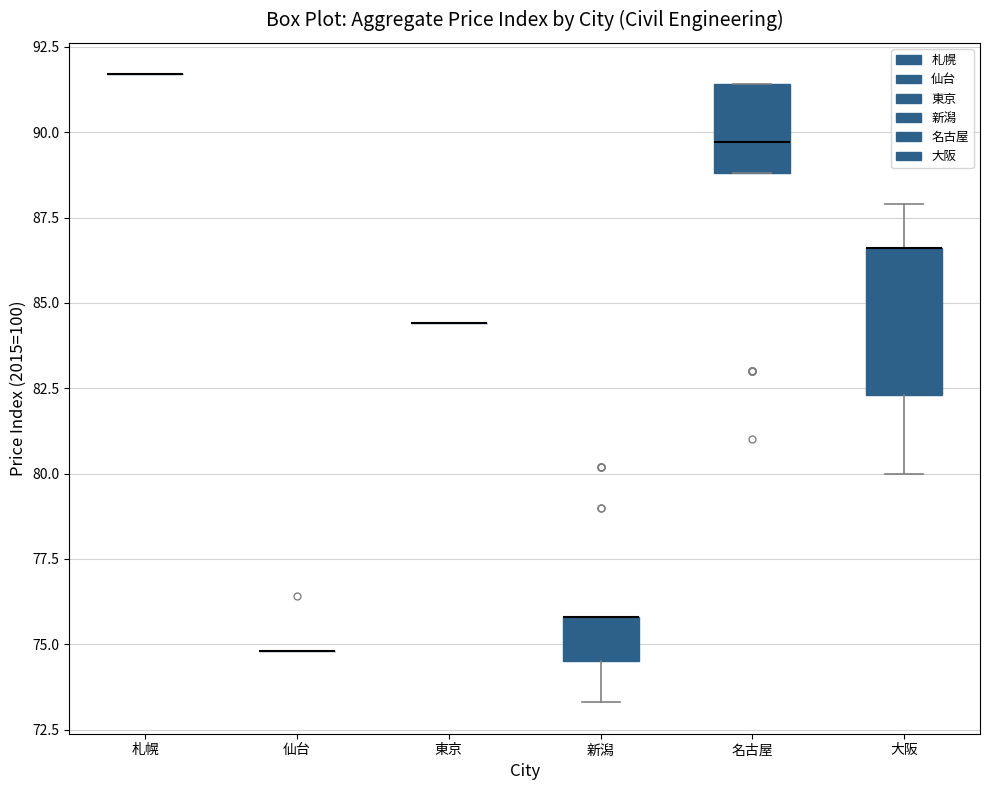

Reading left to right, read every box against the y-axis: the position of its median line, the range the box covers, and the ends of its whiskers. The values are not printed on the chart, so give them approximately, as read against the axis.

札幌: box collapsed to a line at 91.5, whiskers 91.5 to 91.5
仙台: box collapsed to a line at 75.0, whiskers 75.0 to 75.0
東京: box collapsed to a line at 84.5, whiskers 84.5 to 84.5
新潟: median 76.0 (drawn on the box's upper edge), box 74.5 to 76.0, whiskers 73.5 to 76.0
名古屋: median 89.5, box 89.0 to 91.5, whiskers 89.0 to 91.5
大阪: median 86.5 (drawn on the box's upper edge), box 82.5 to 86.5, whiskers 80.0 to 88.0